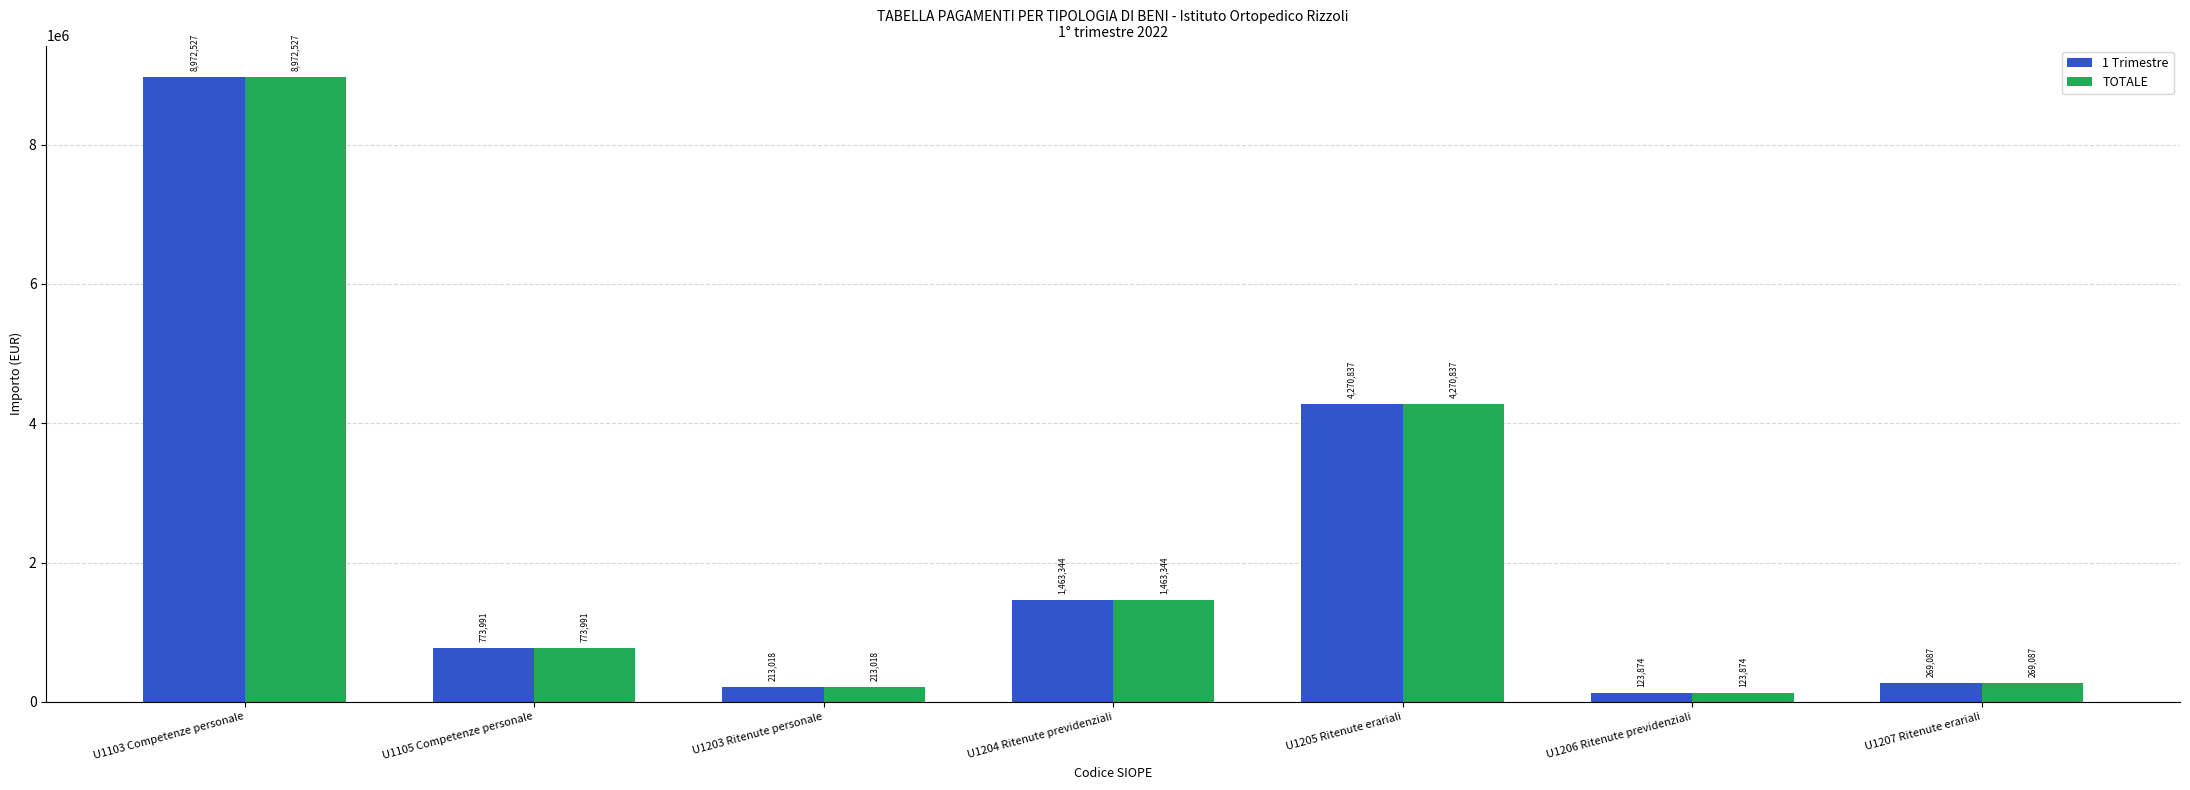

What are all the series names shown in the legend?

1 Trimestre, TOTALE